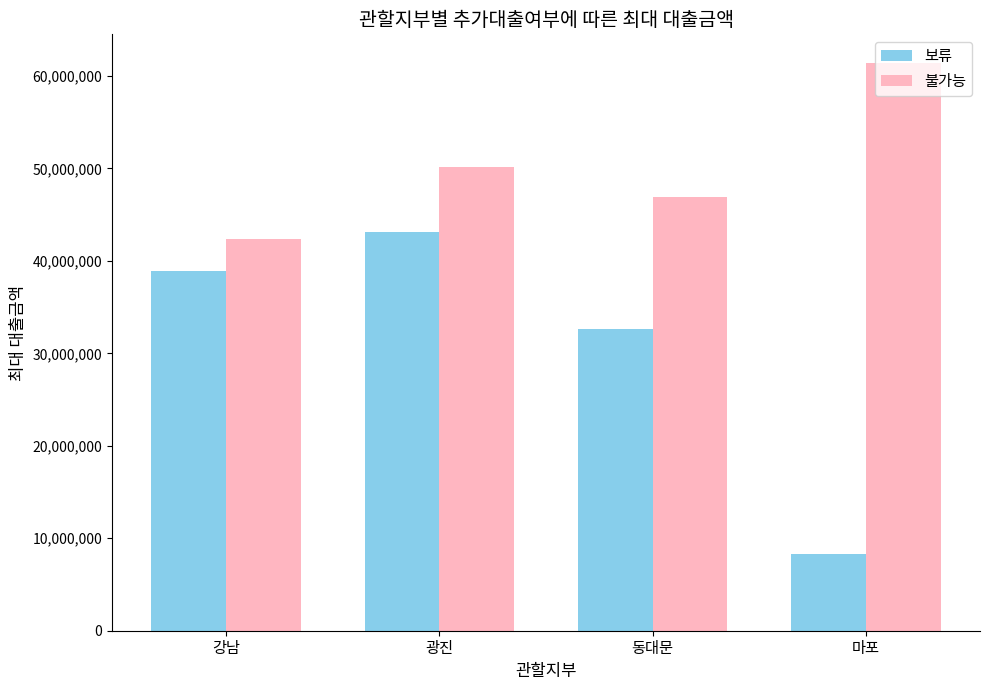

Rank the categories by 보류 value from highest to lowest.

광진, 강남, 동대문, 마포